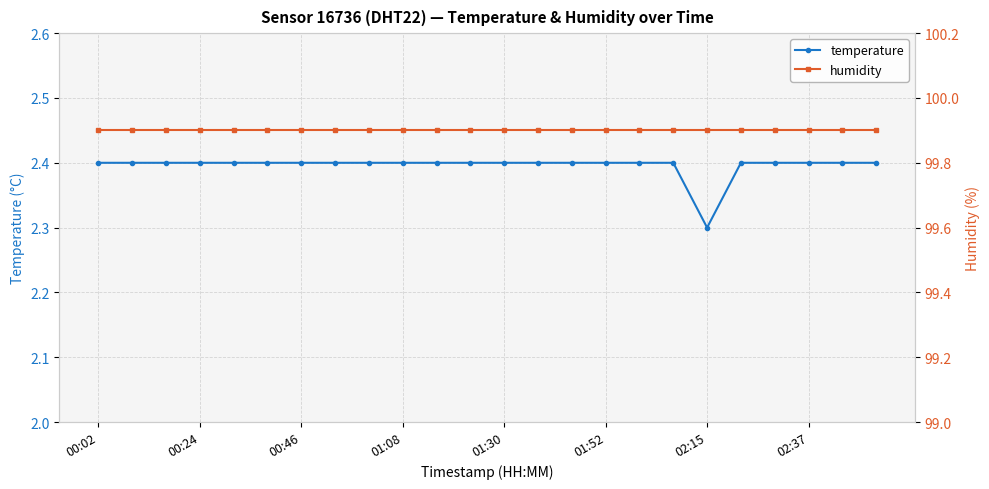

What is the lowest value of the temperature series?

2.3